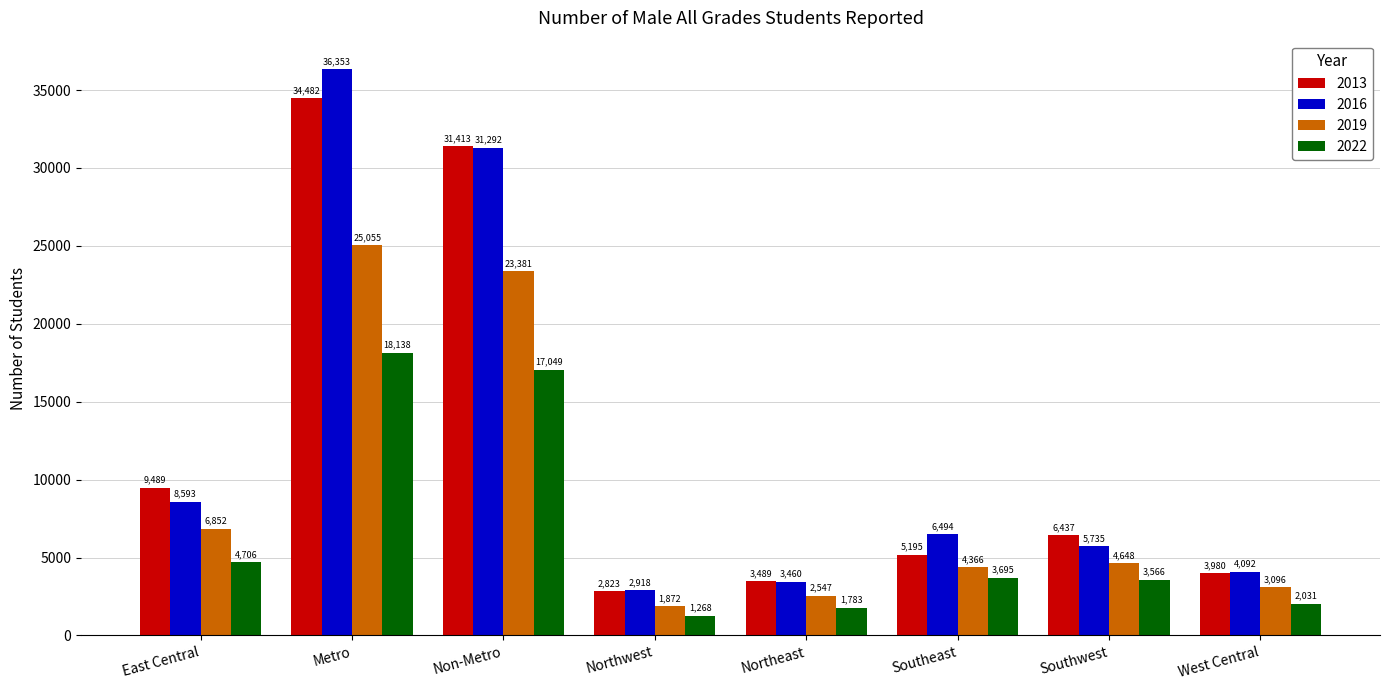

List the labels in order of 2013 value, smallest first.

Northwest, Northeast, West Central, Southeast, Southwest, East Central, Non-Metro, Metro